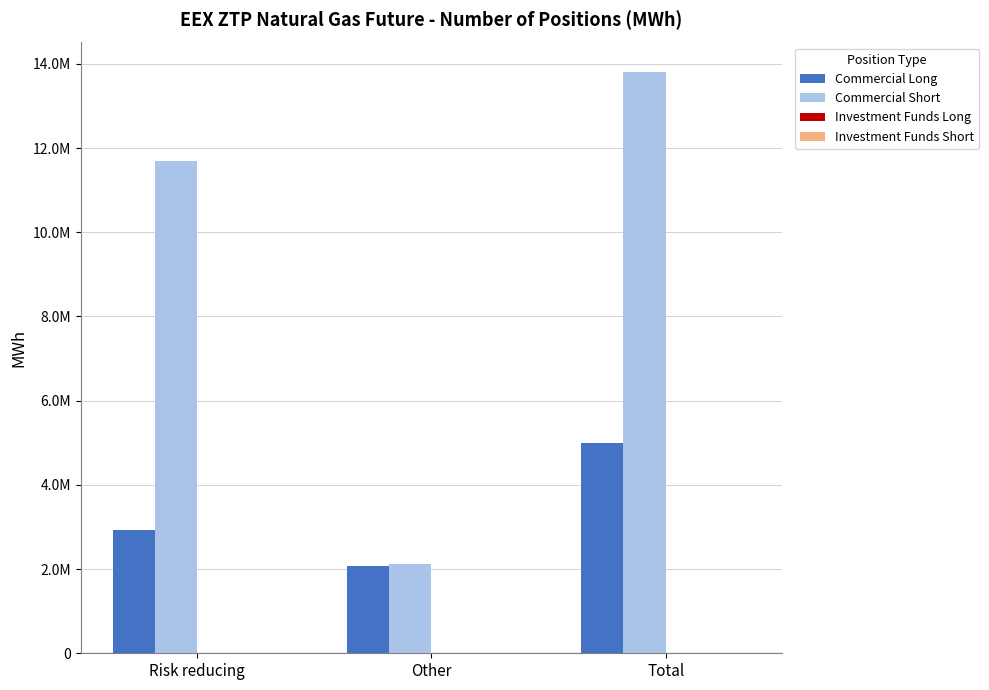

Does the chart contain any negative values?

No